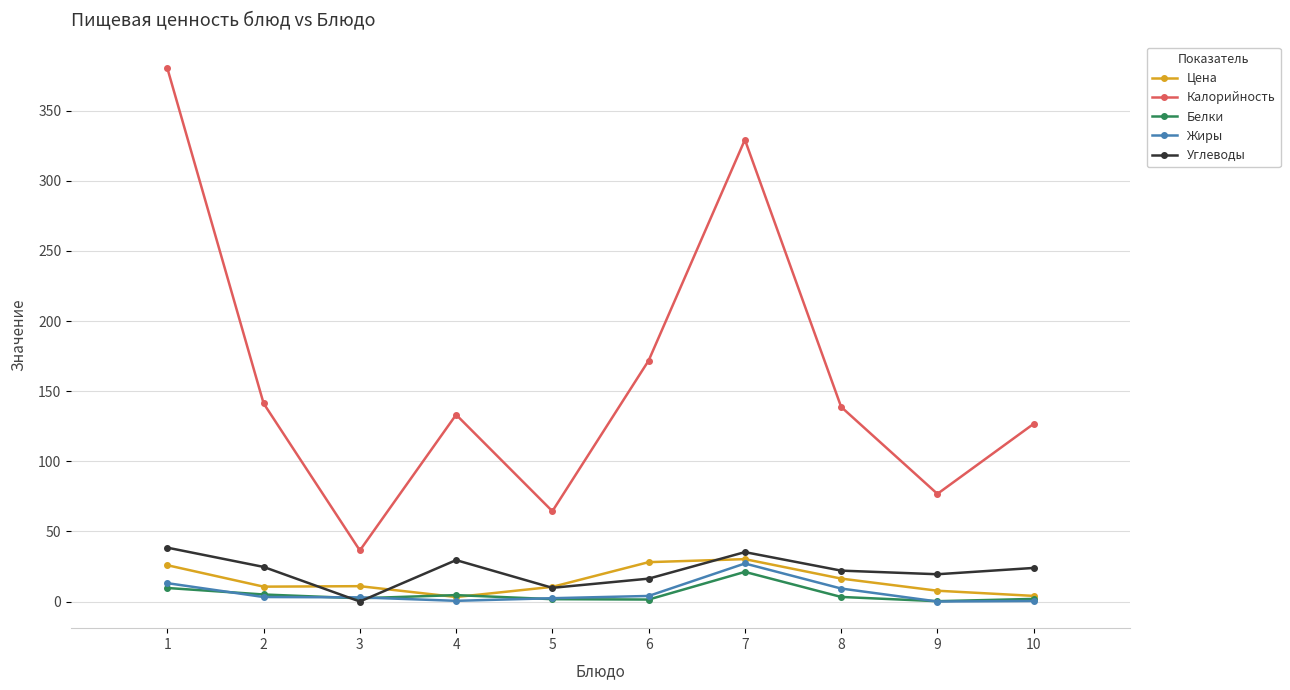

What are all the series names shown in the legend?

Цена, Калорийность, Белки, Жиры, Углеводы